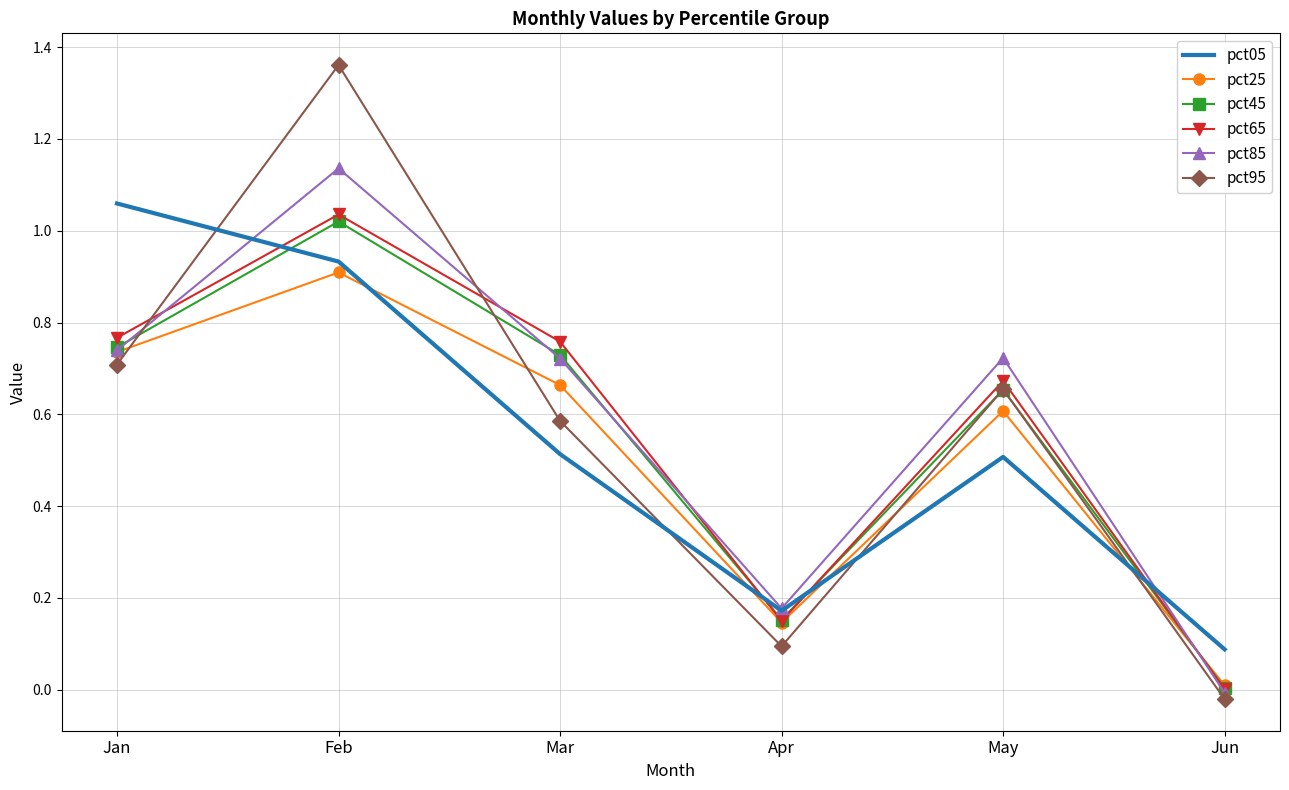

Where is pct85 nearest to the value 0?

Jun